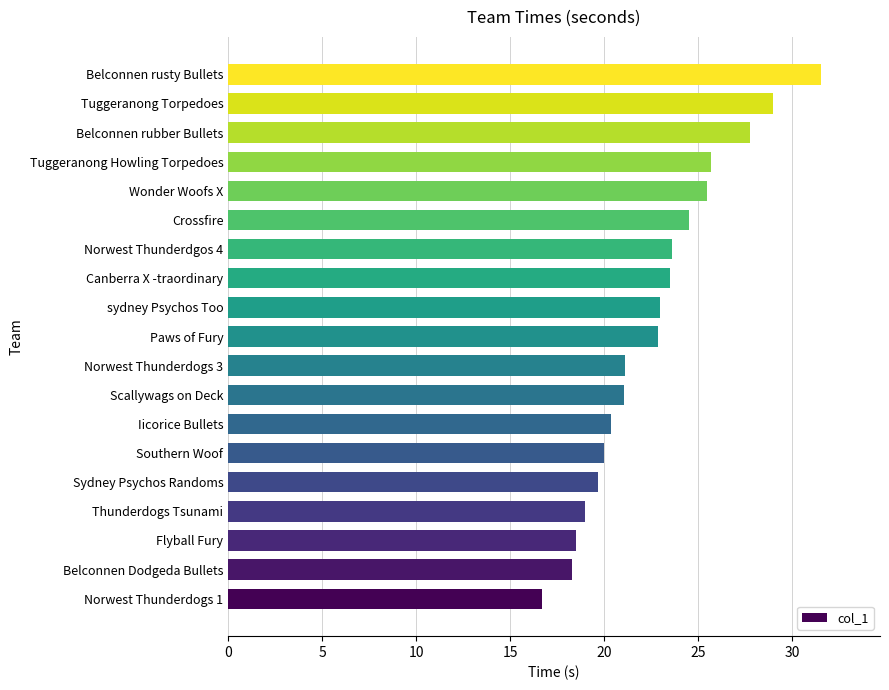

What value does the data have at Wonder Woofs X?

25.5